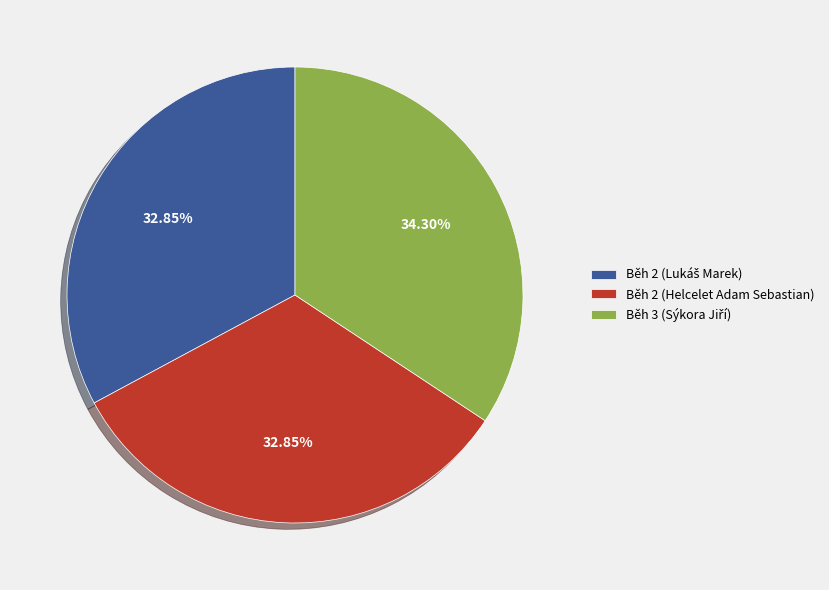

Does Běh 2 (Helcelet Adam Sebastian) represent more than half of the total?

No